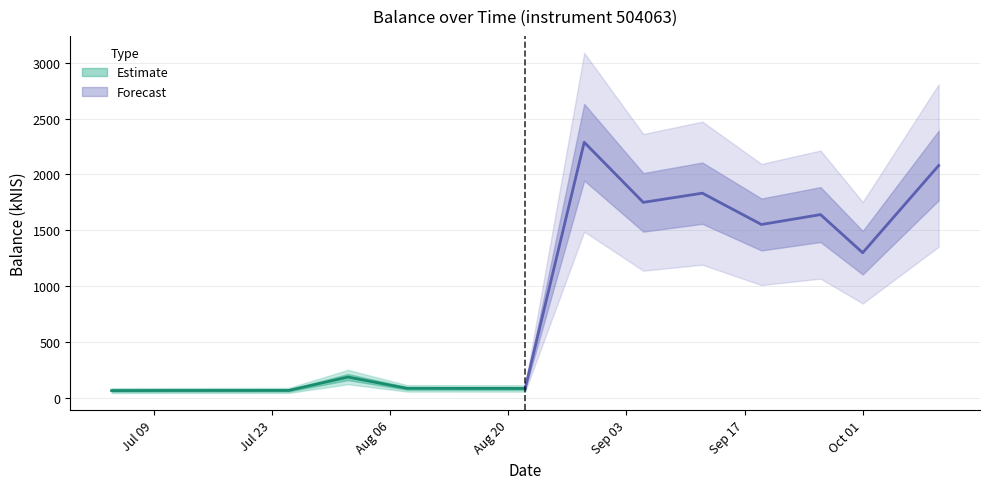

Where is the first local minimum?

2024-08-22